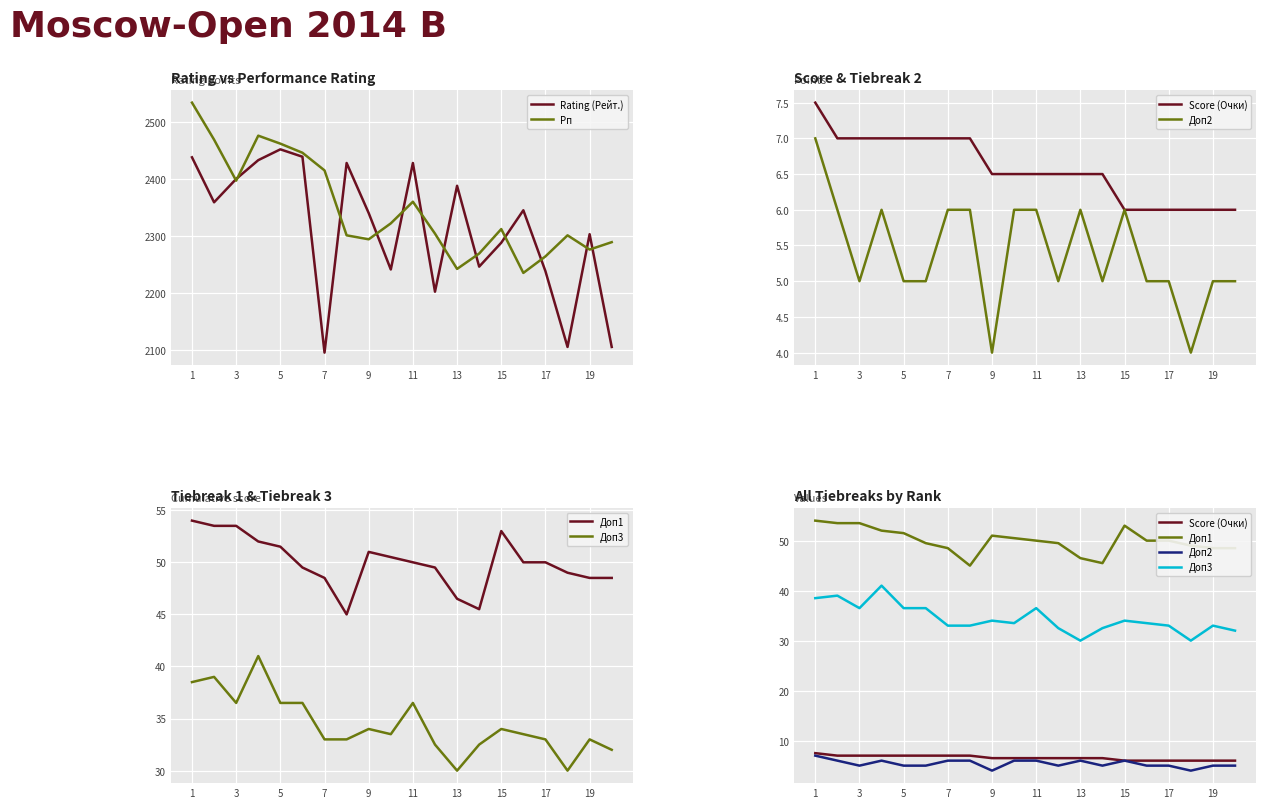

How many lines are shown in the chart?

6